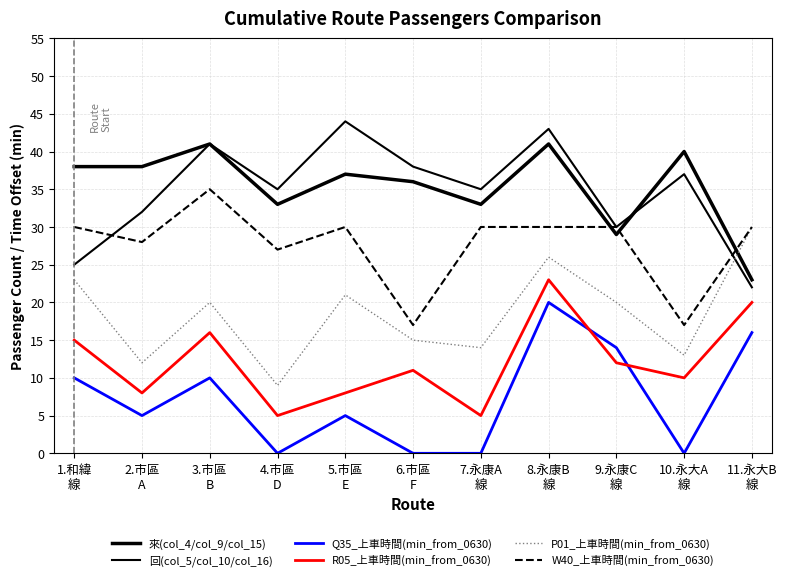

True or false: 來(col_4/col_9/col_15) and R05_上車時間(min_from_0630) intersect in this chart.

False